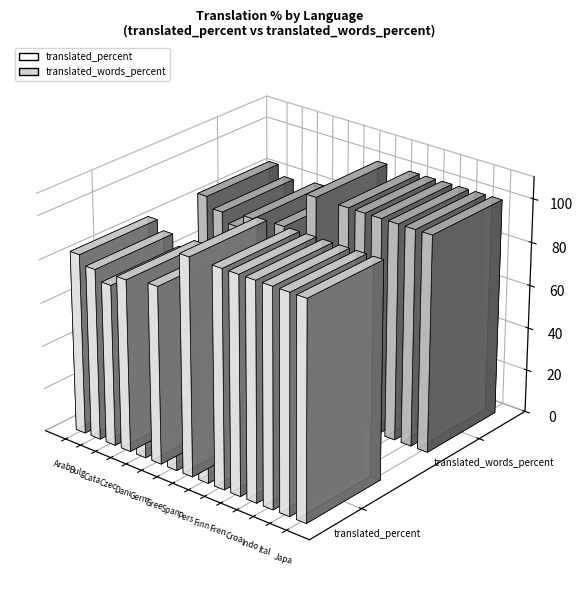

What are all the series names shown in the legend?

translated_percent, translated_words_percent